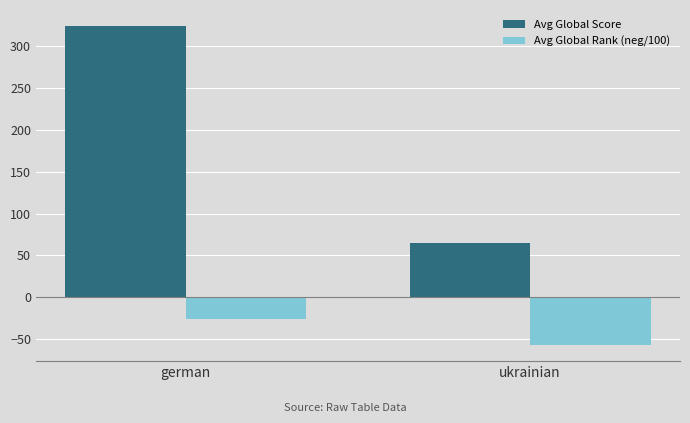

Reading left to right, transcribe all the data shown in this chart.

Avg Global Score: 324.5	65.0
Avg Global Rank (neg/100): -26.6	-57.4